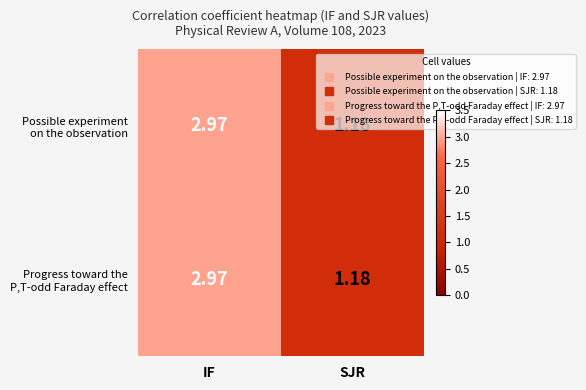

At which category is the sum across all series the highest?

IF